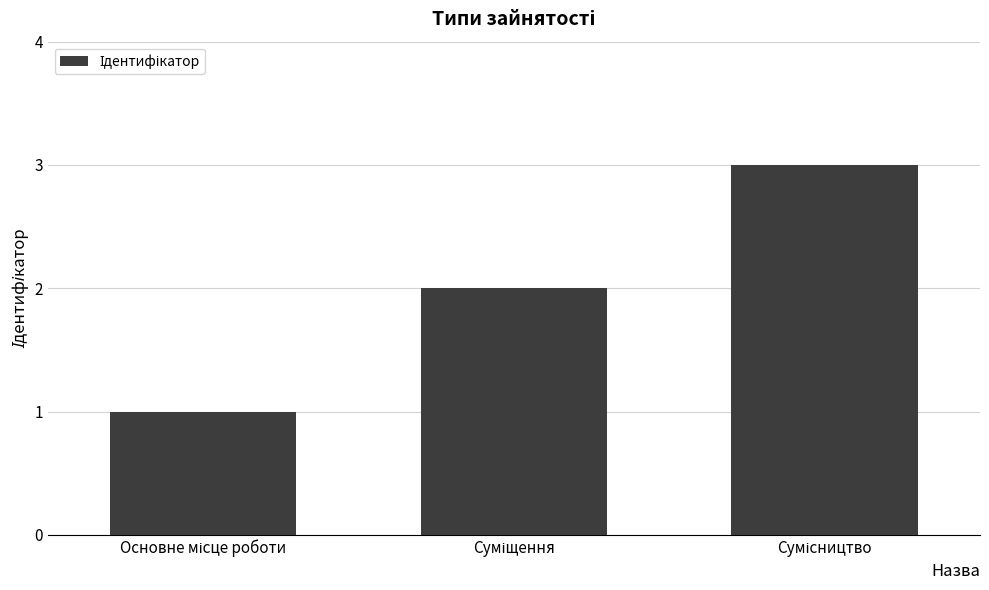

What is the greatest value displayed?

3